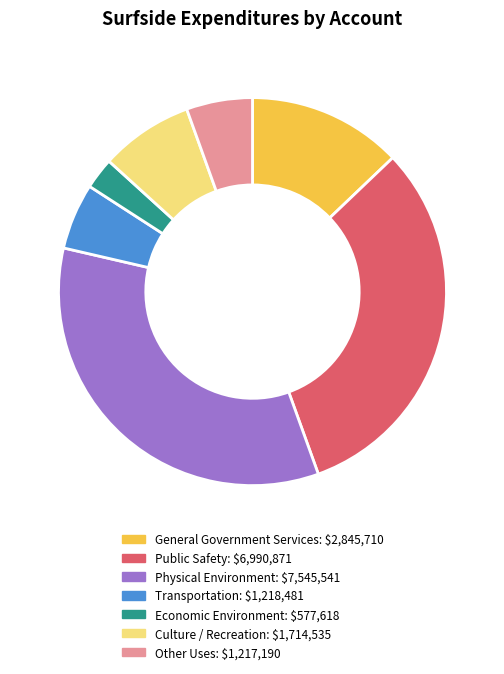

Is it true that Transportation is 15% of the pie?

False